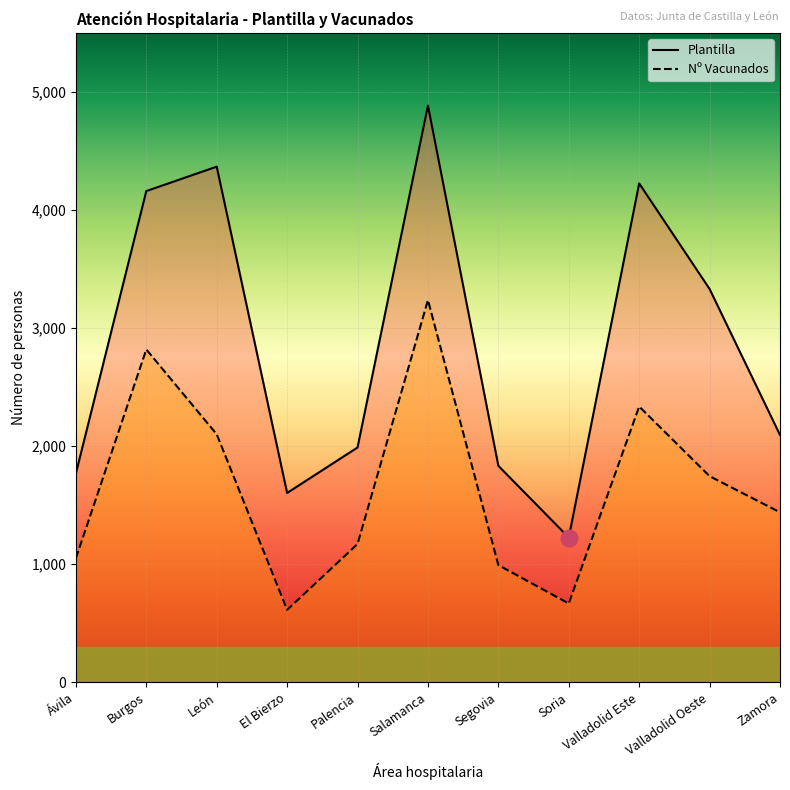

Rank the series at Palencia from lowest to highest value.

Nº Vacunados, Plantilla